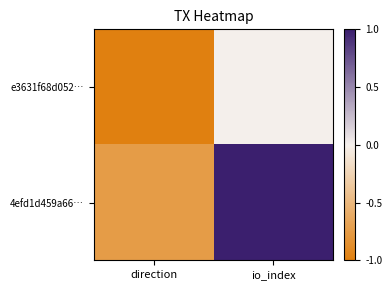

Which series changed the most between direction and io_index?

4efd1d459a66…